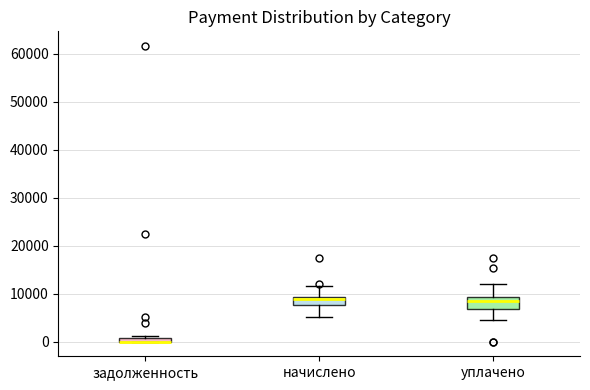

Where does the lower whisker of the box for начислено end on the y-axis? The values are not printed on the chart, so give them approximately, as read against the axis.

5000